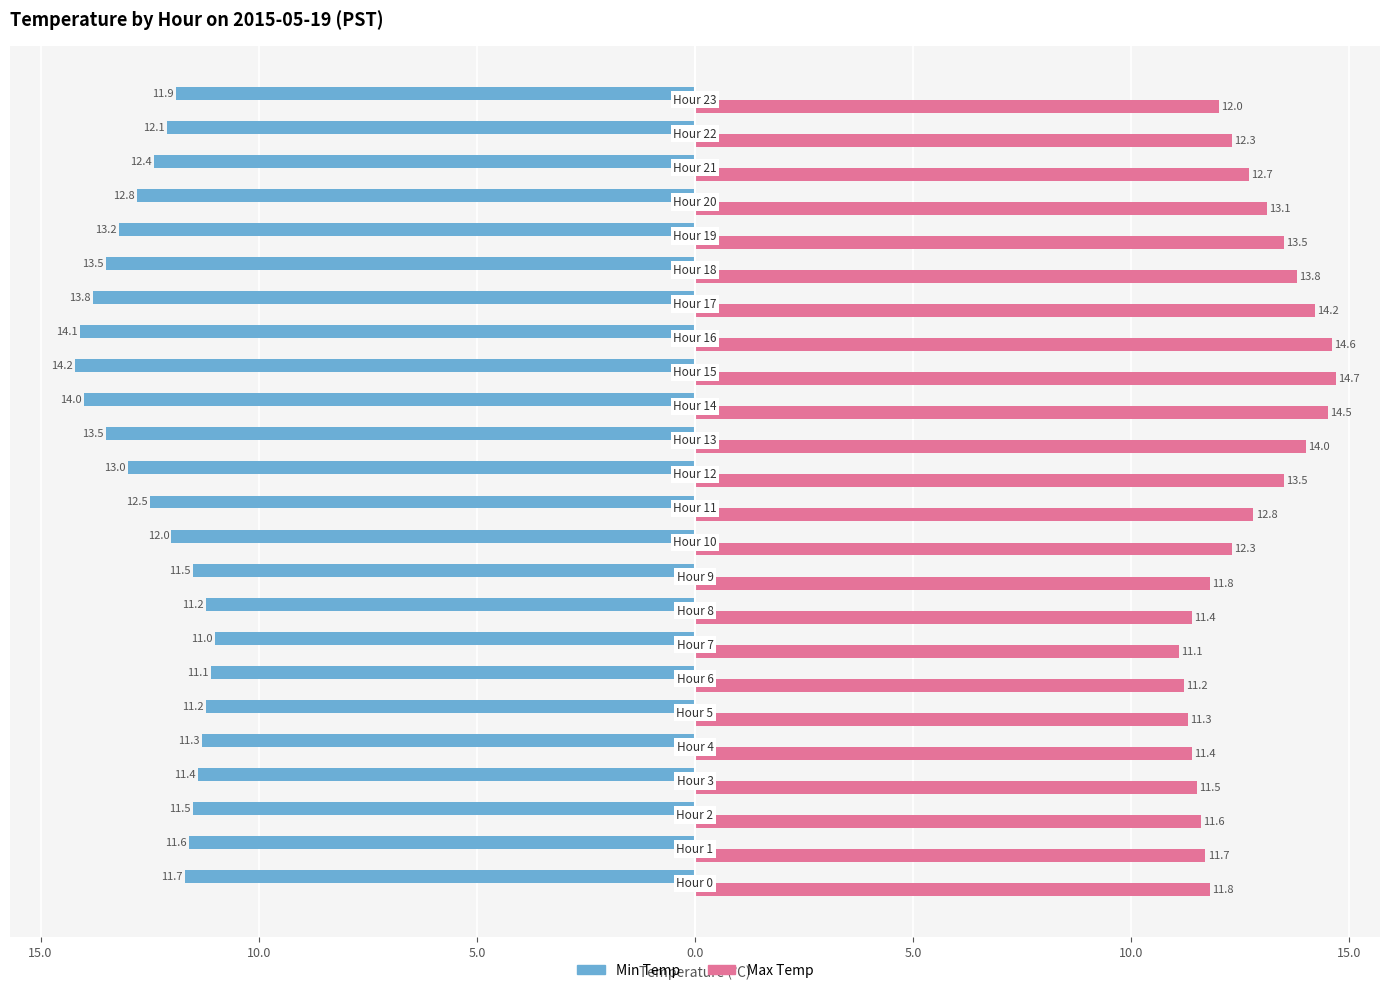

What are all the series names shown in the legend?

Min Temp, Max Temp